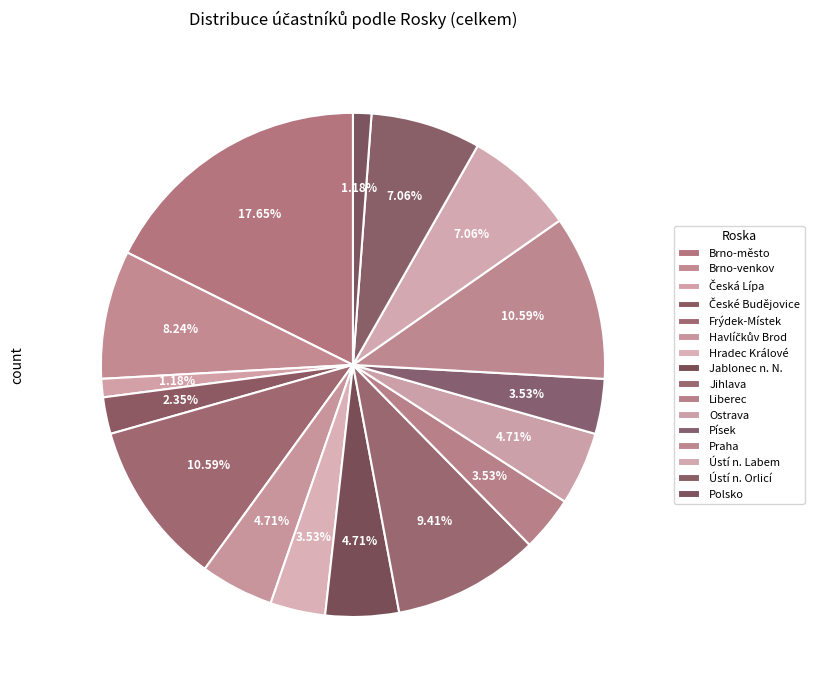

Which slice is the largest?

Brno-město